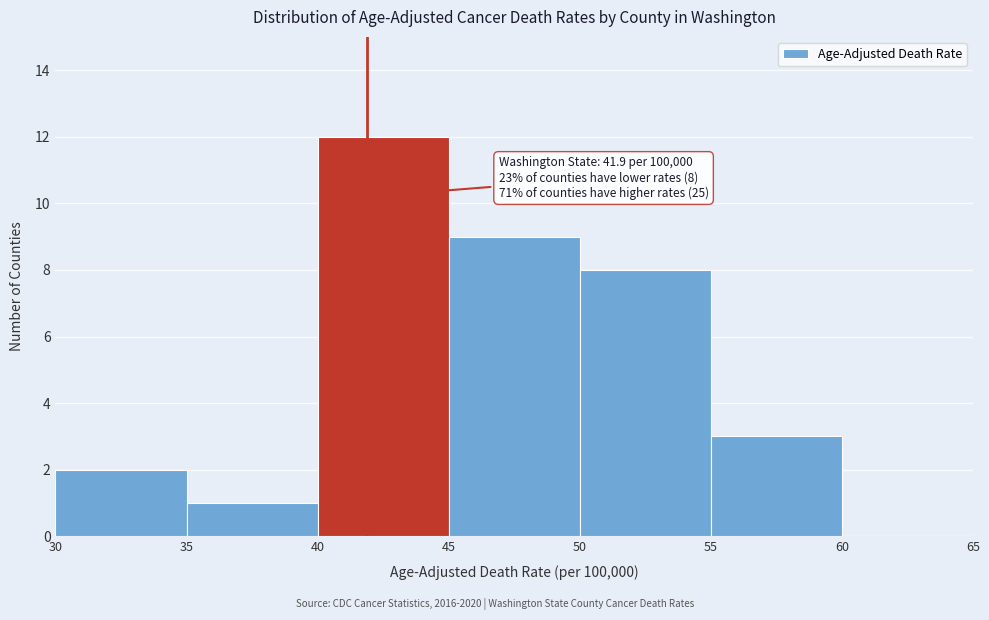

Which range on the x-axis has the tallest bar?

40 to 45